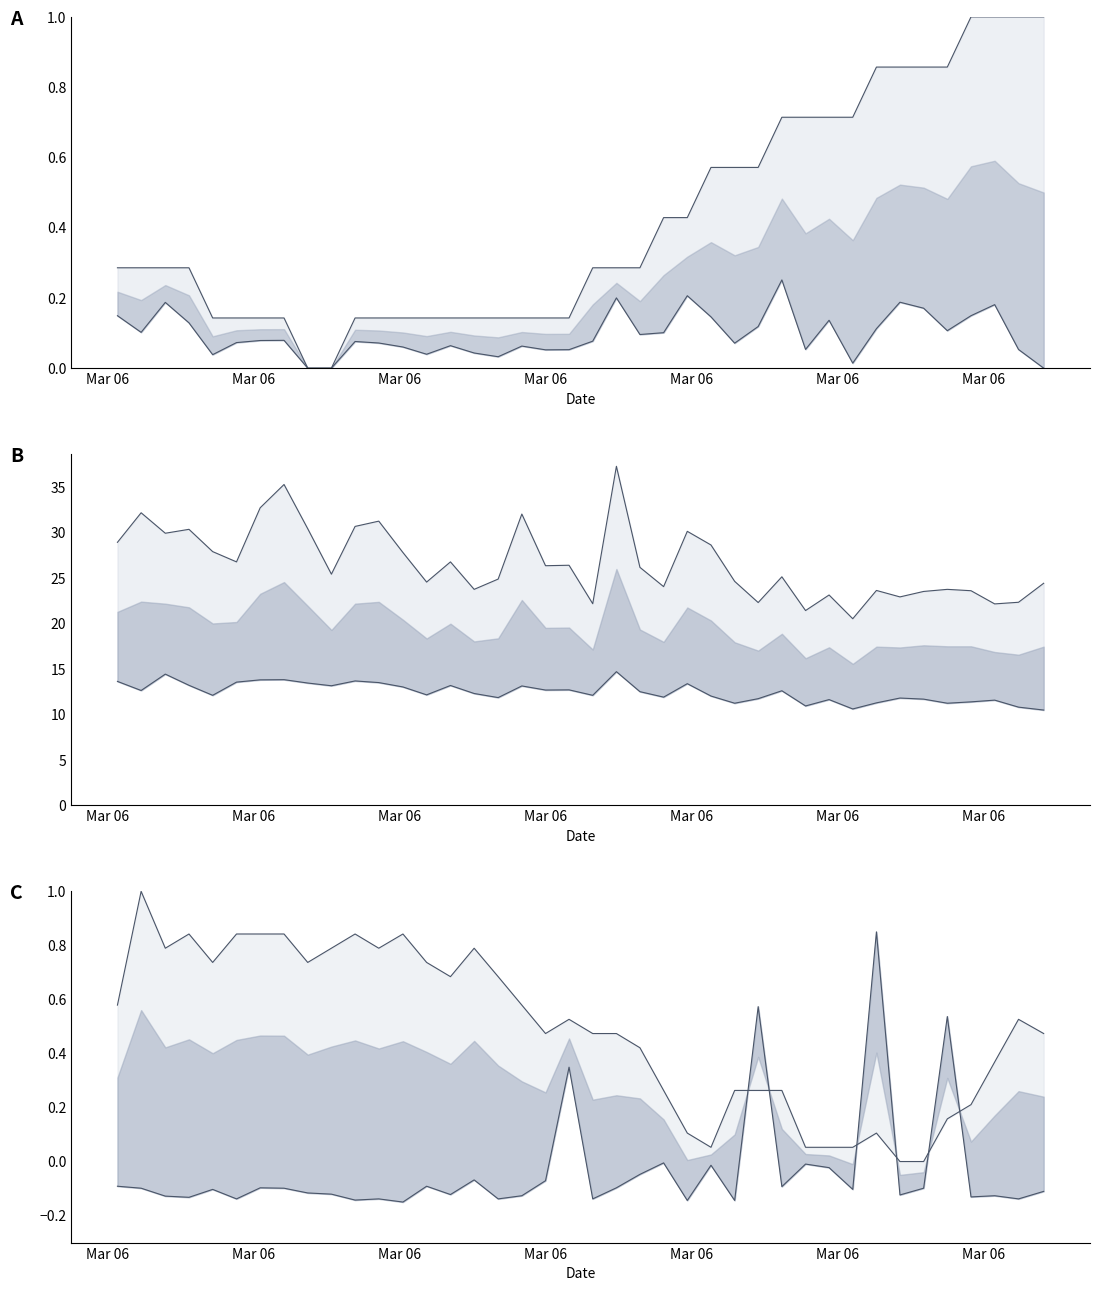

What is the smallest value displayed?

-0.1